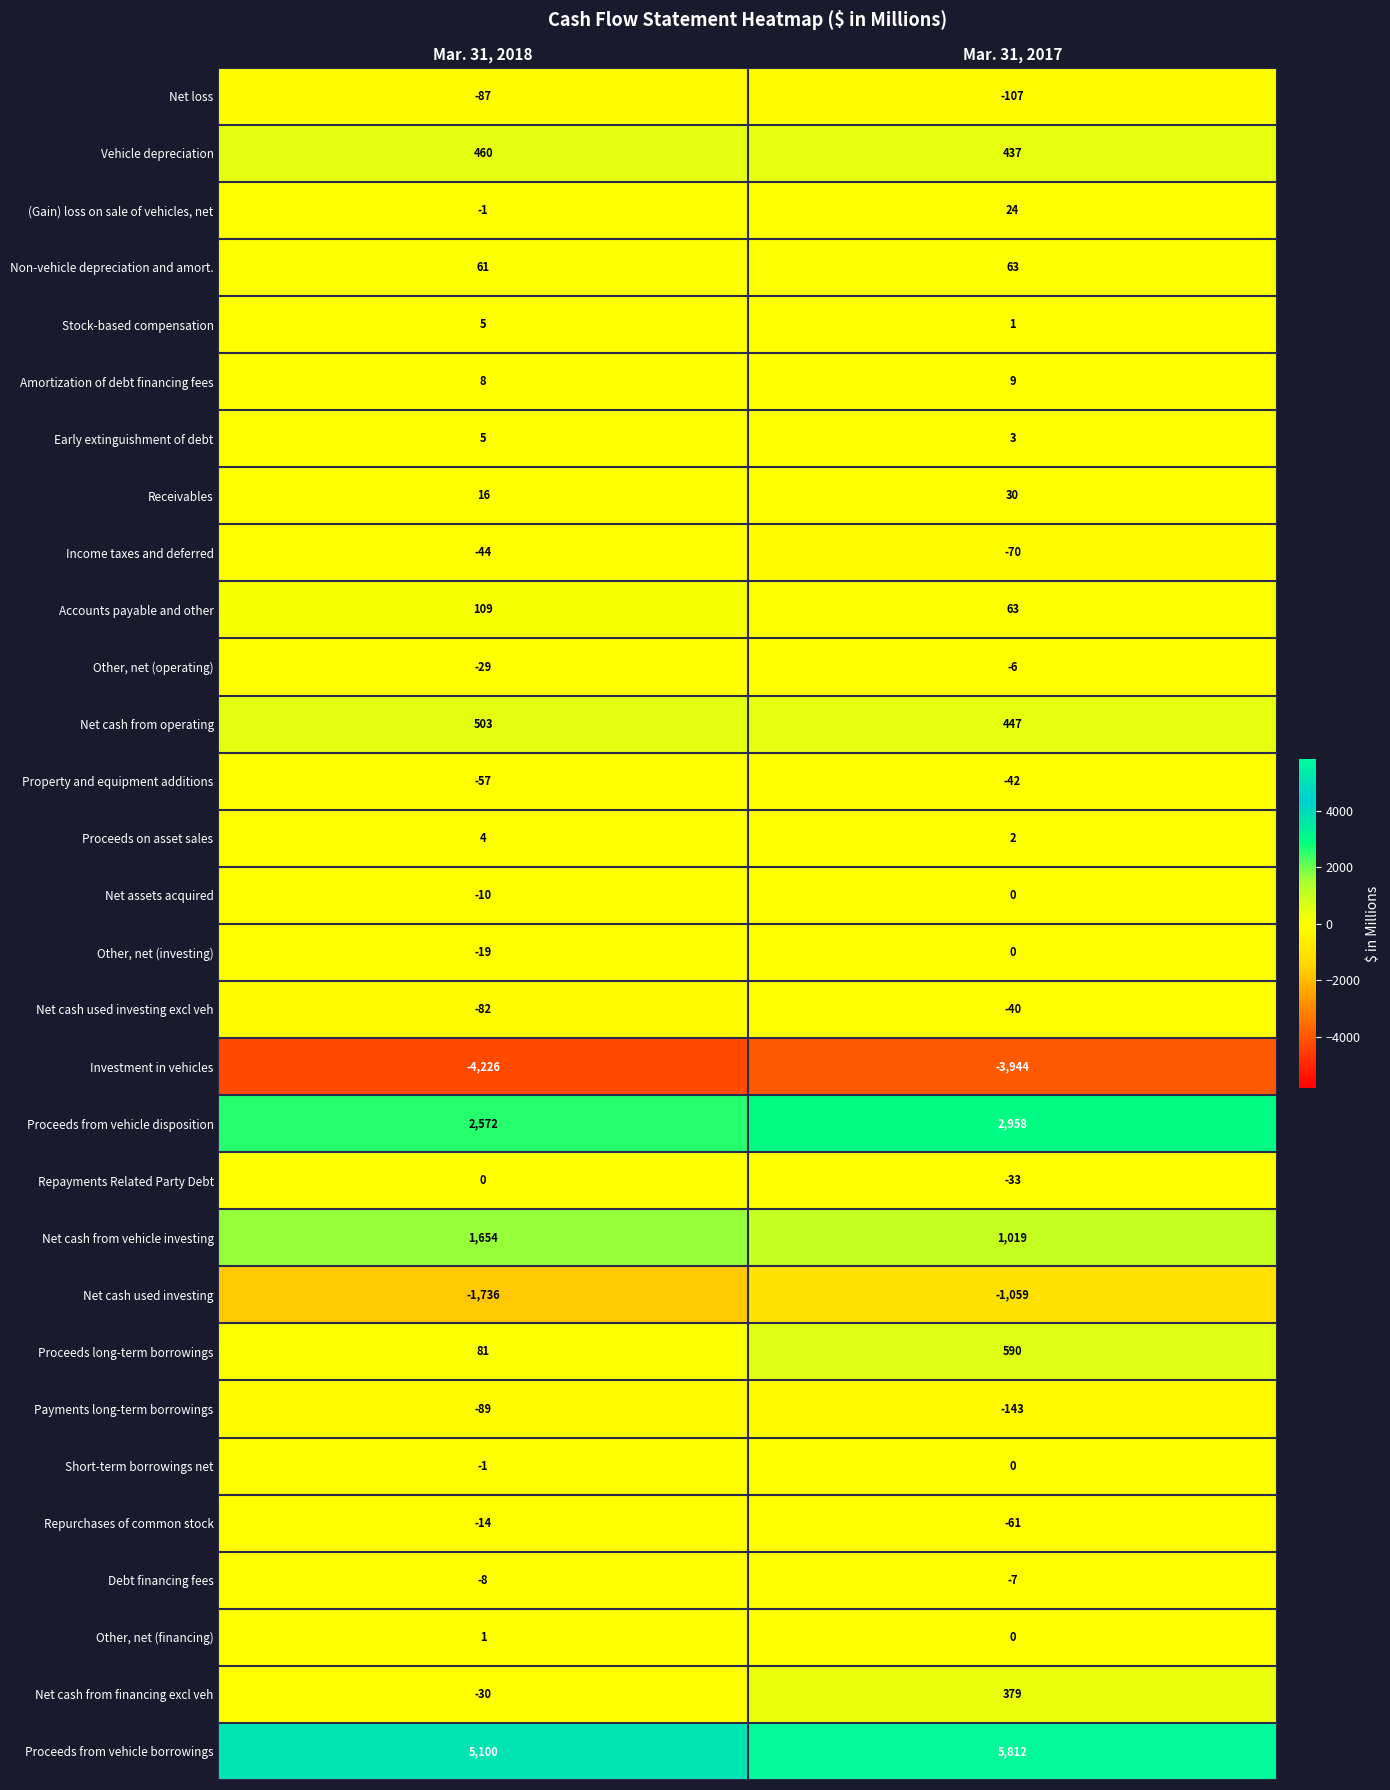

Which category has the lowest value across all series?

Mar. 31, 2018